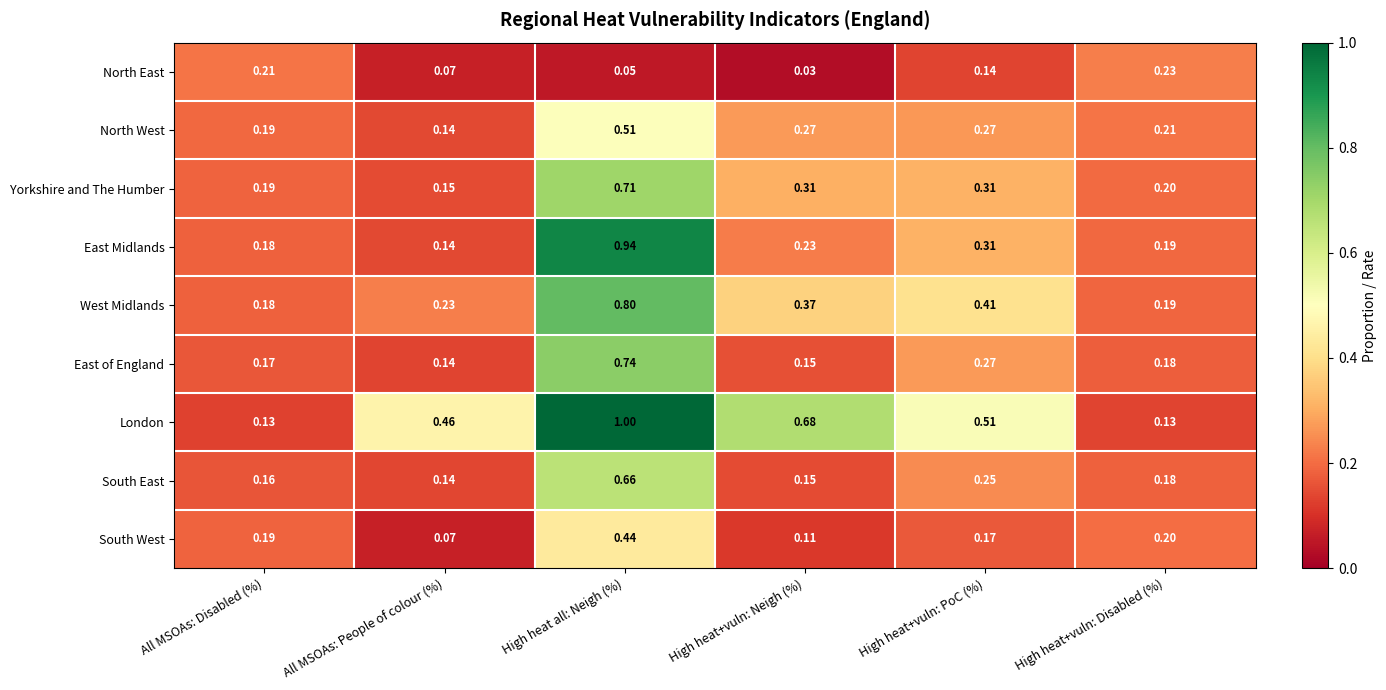

Between High heat+vuln: Neigh (%) and High heat+vuln: PoC (%), which series saw the biggest shift?

London